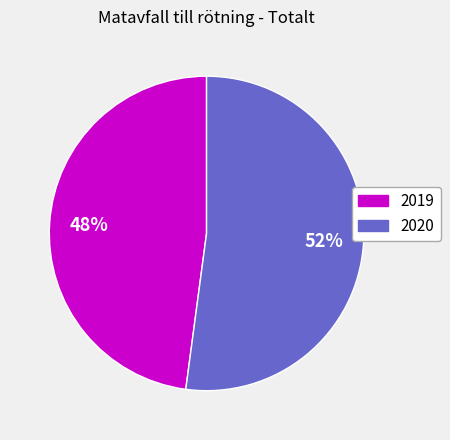

Combined, do 2019 and 2020 account for over 50%?

Yes